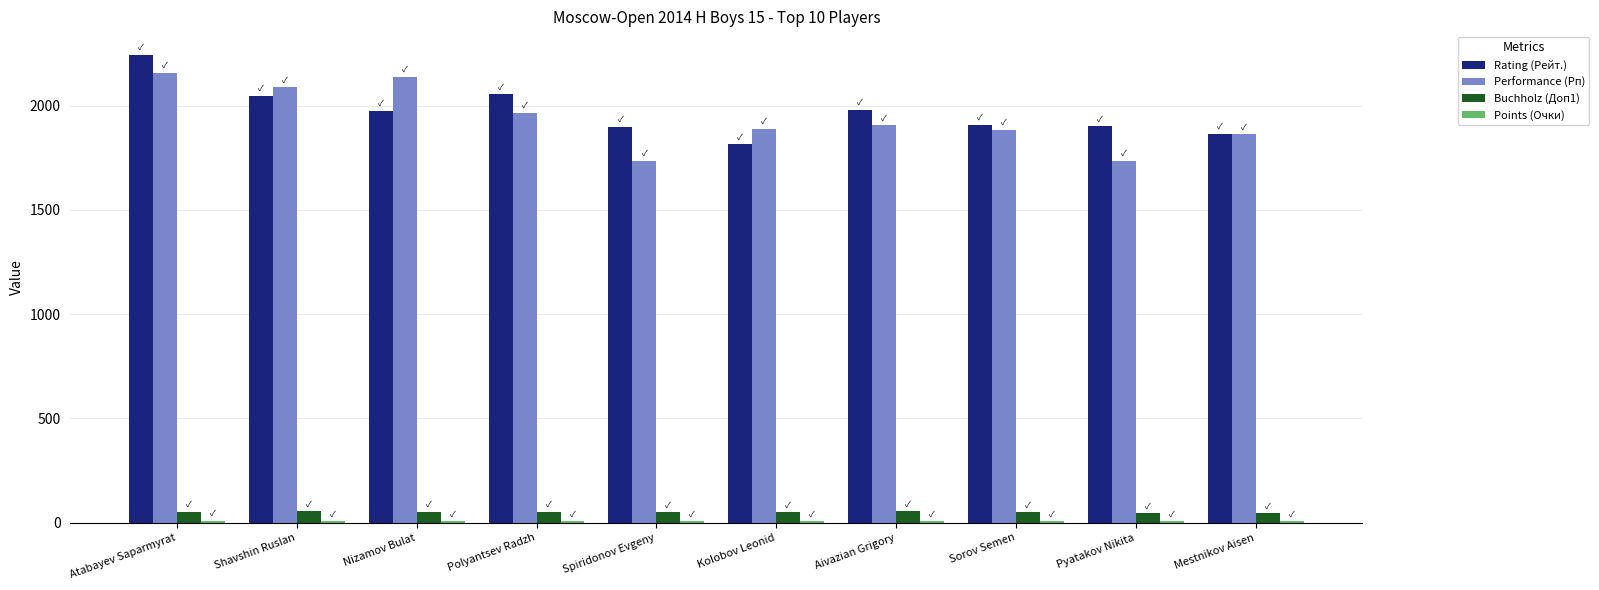

What is the sum of all Performance (Рп) values?

19356.0